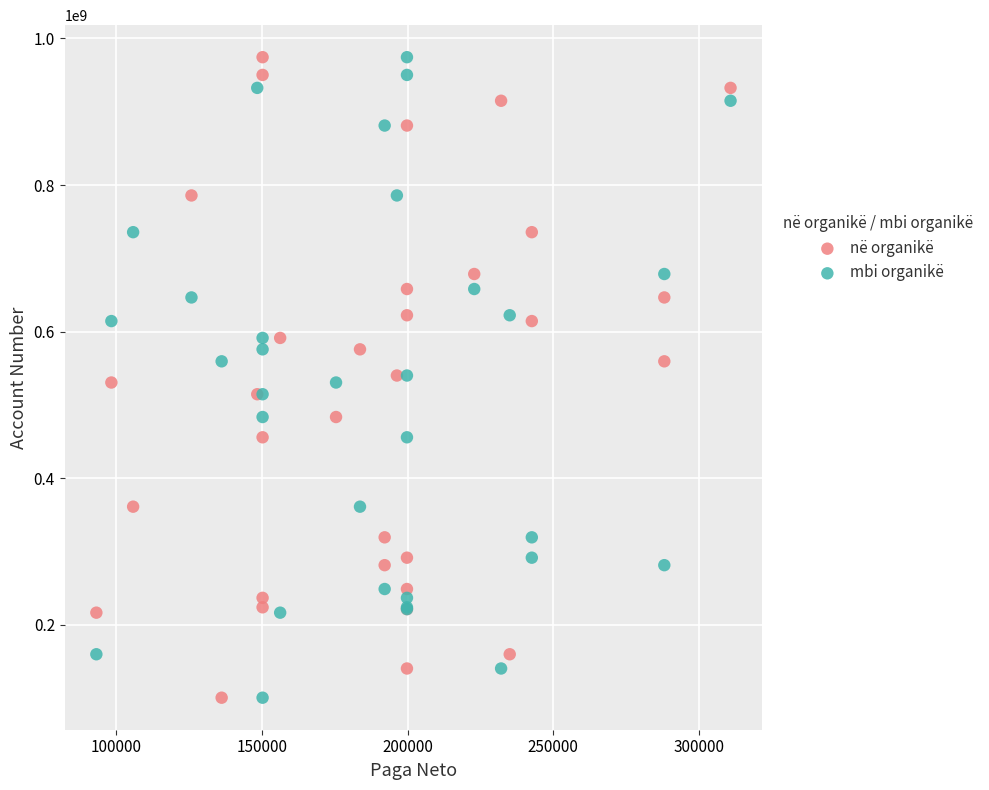

What is the X range (max minus min) for the scatter plot?

217562